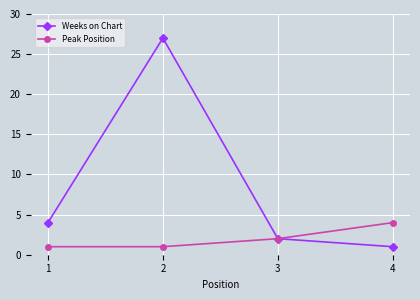

What are all the series names shown in the legend?

Weeks on Chart, Peak Position